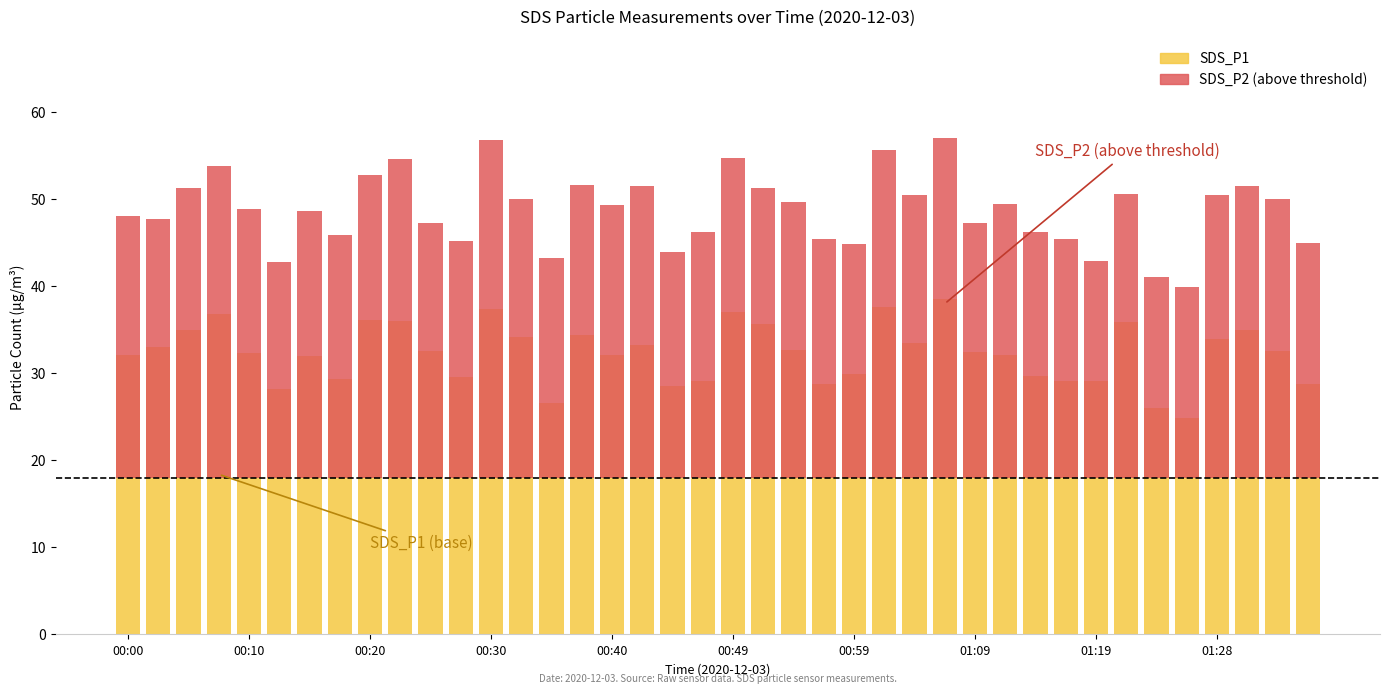

What position from the right is 00:00?

40